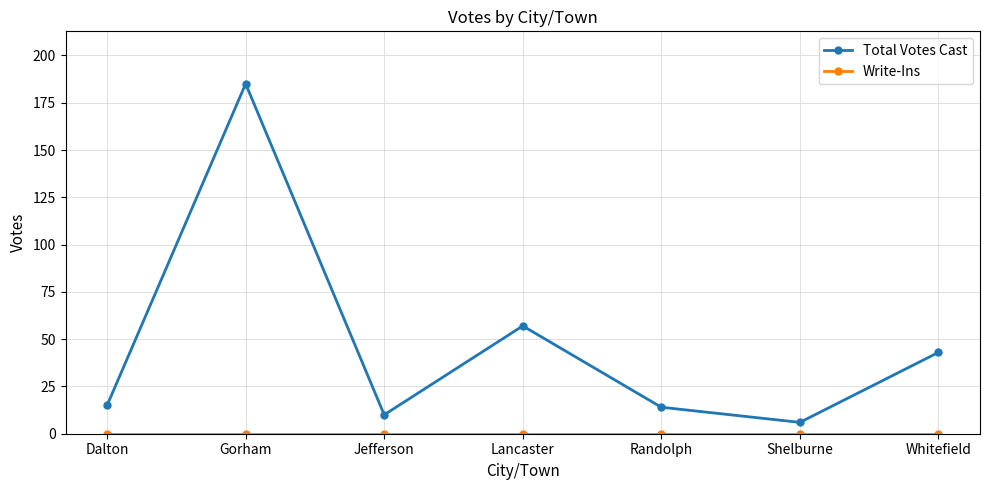

At which category is the sum across all series the highest?

Gorham